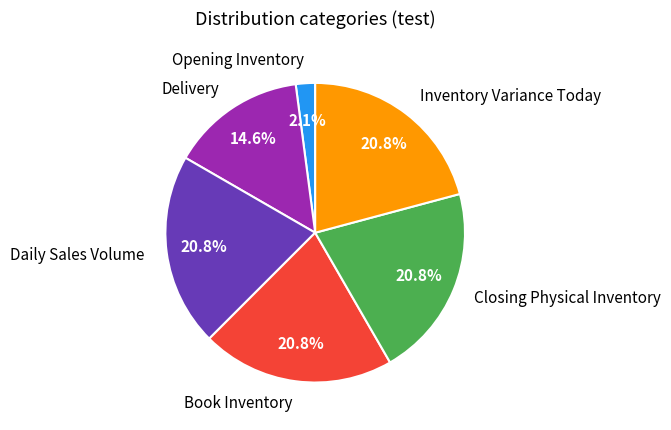

Approximately how many times larger is the value at Opening Inventory compared to Delivery?

0.1